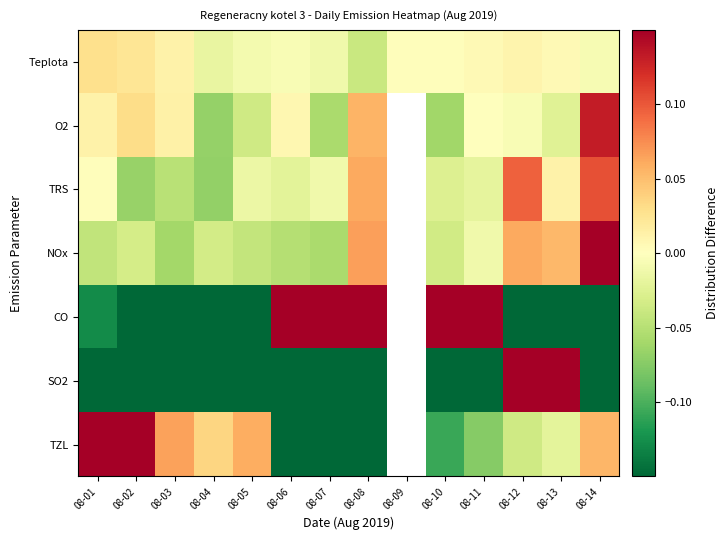

What is the total value across all series at 08-06?

-0.4